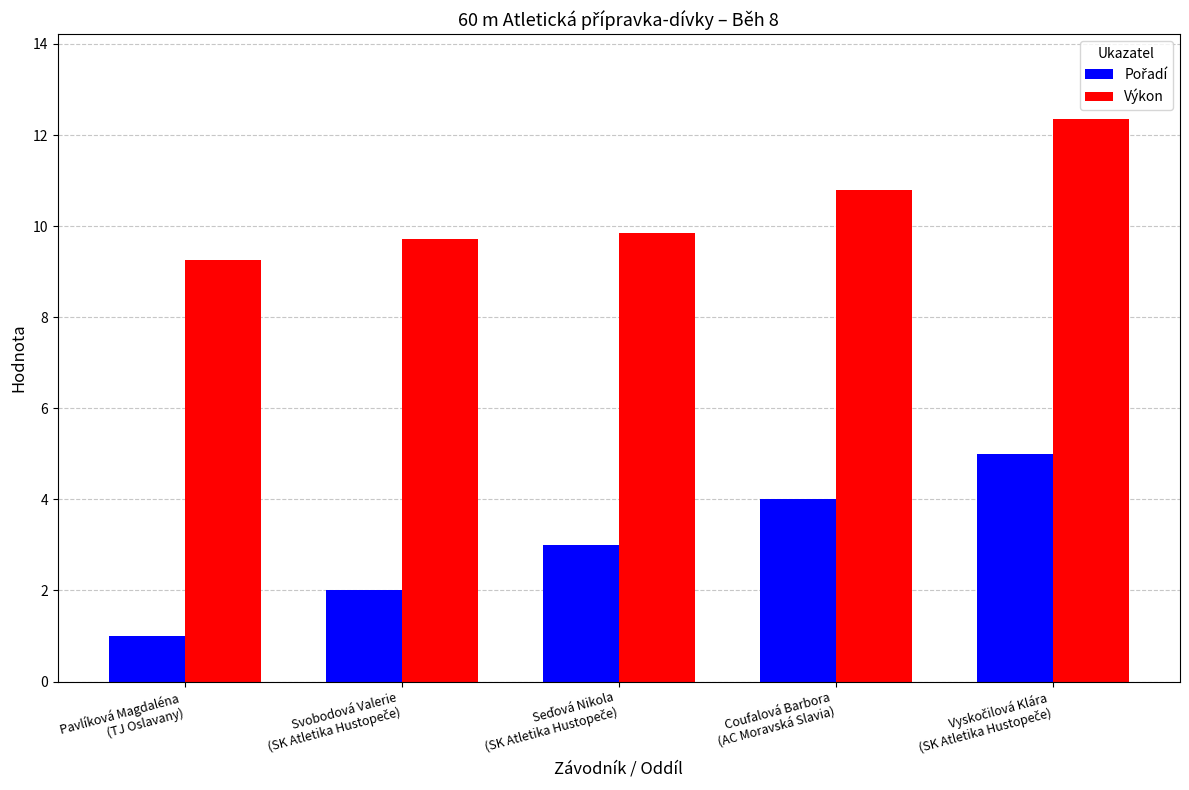

What is the greatest value displayed?

12.4